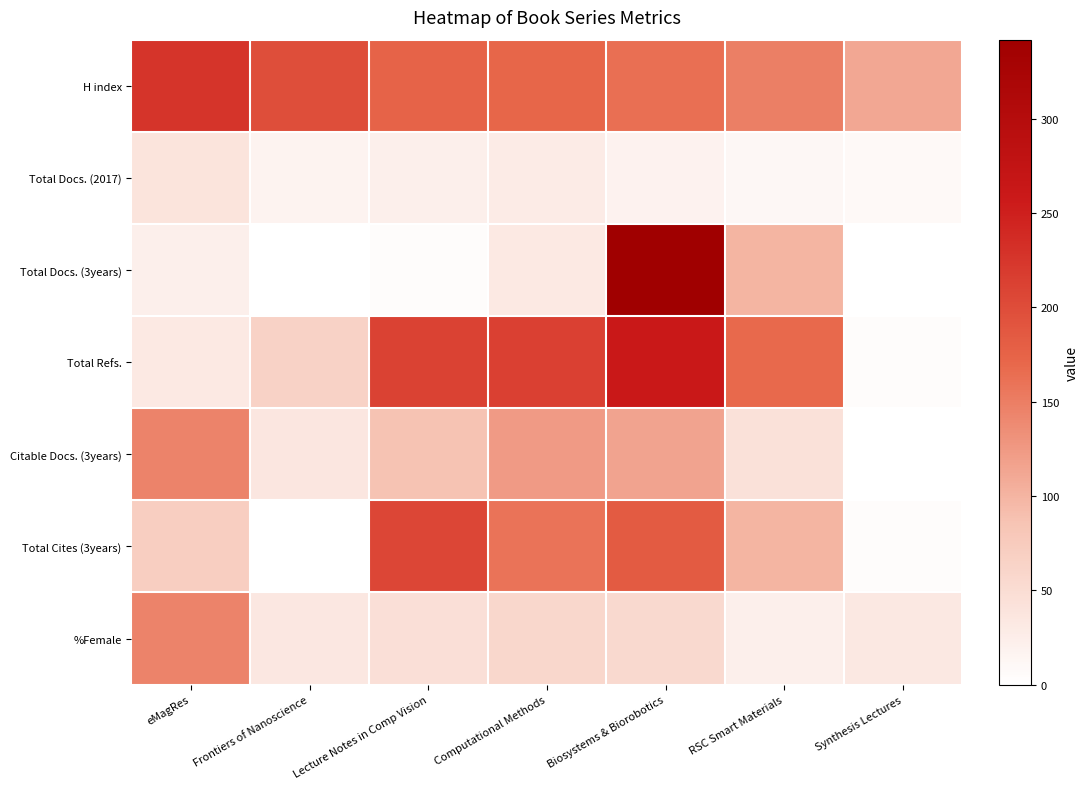

At which category is the sum across all series the highest?

Biosystems & Biorobotics